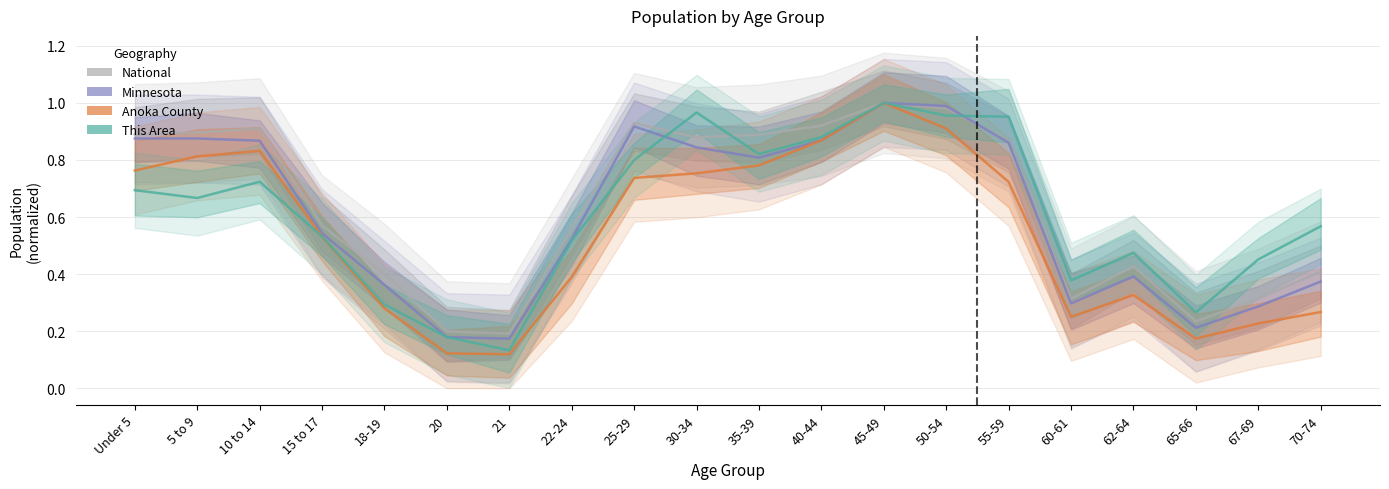

What is the maximum value shown in the chart?

1.0